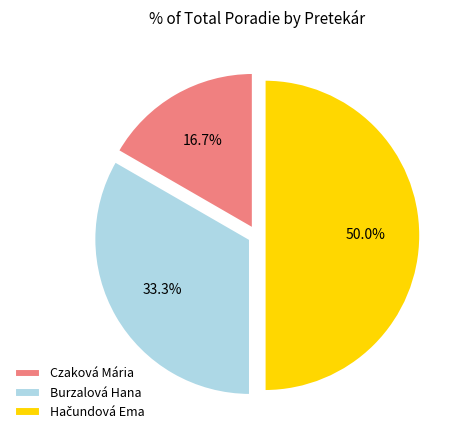

Is Burzalová Hana the majority of the pie?

No